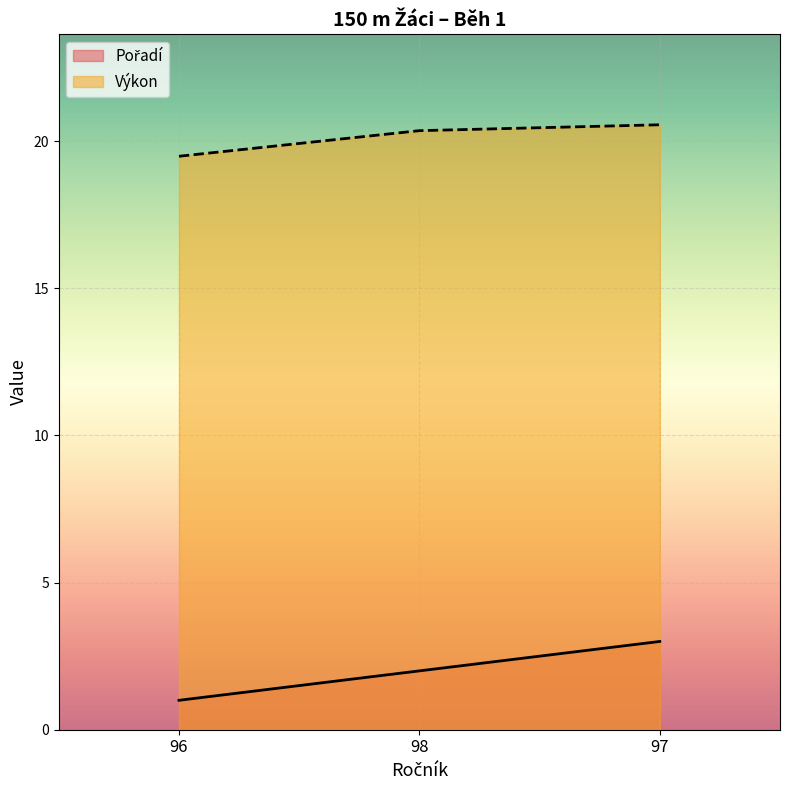

What are all the series names shown in the legend?

Pořadí, Výkon